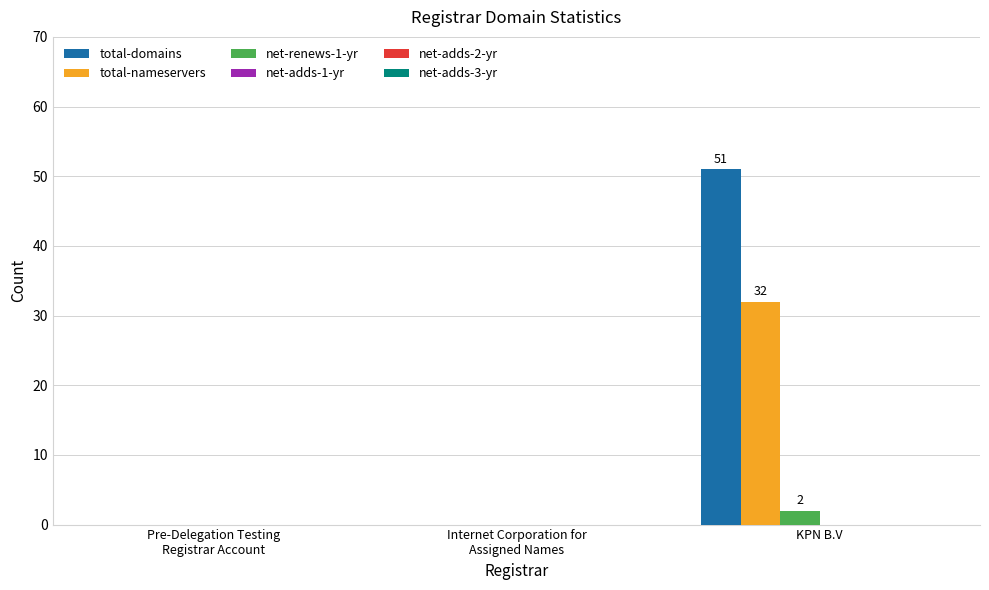

Which series has the largest range (max minus min)?

total-domains